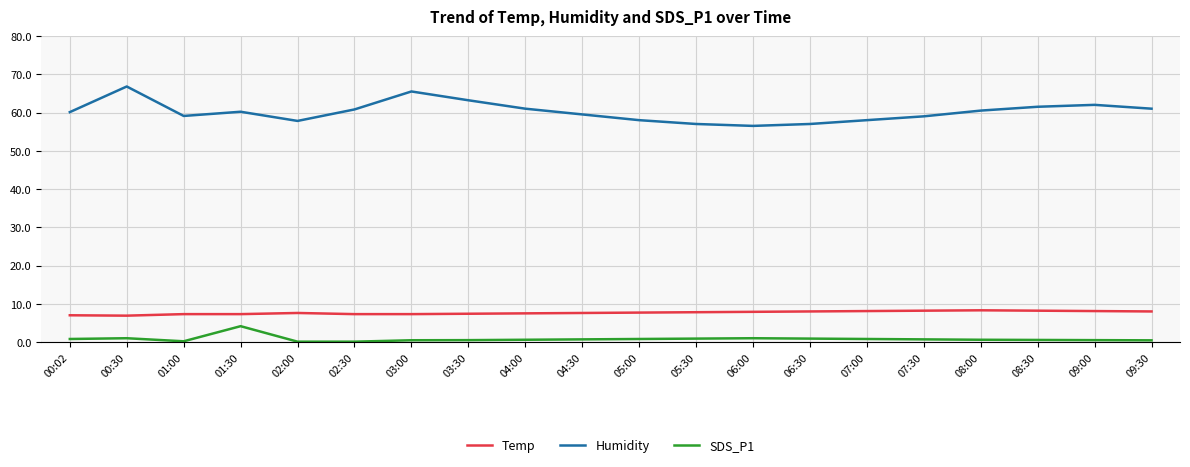

True or false: SDS_P1 and Humidity intersect in this chart.

False